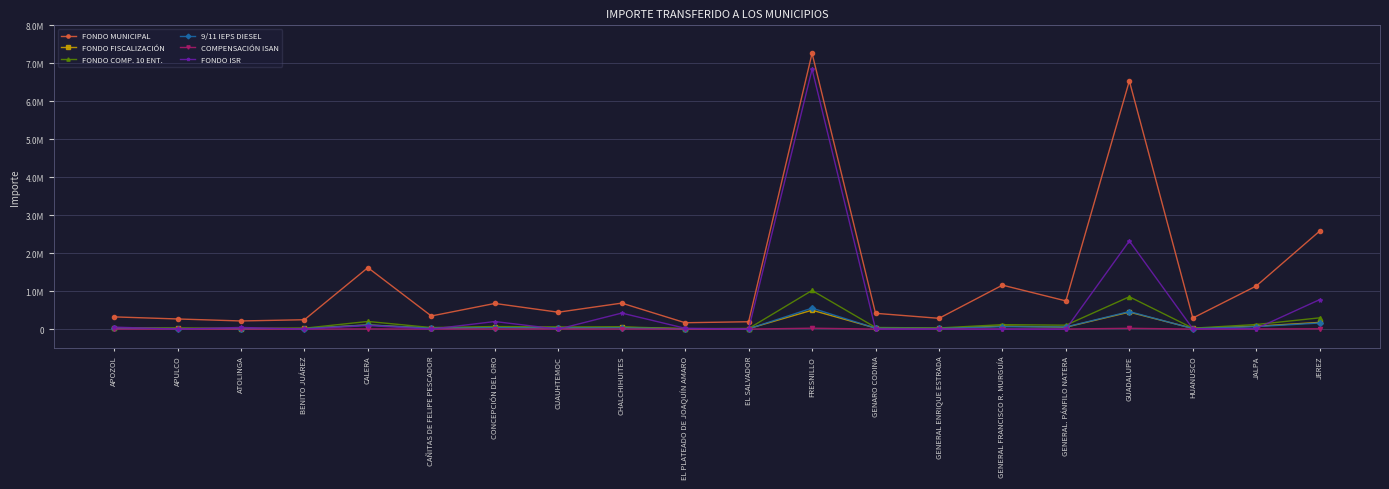

What is the sum of all COMPENSACIÓN ISAN values?

86288